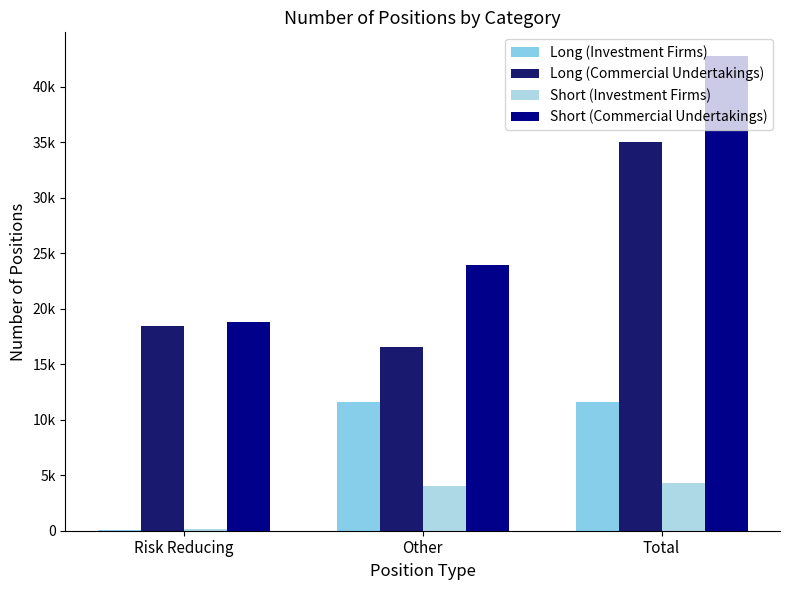

Rank the series by their average value, from lowest to highest.

Short (Investment Firms), Long (Investment Firms), Long (Commercial Undertakings), Short (Commercial Undertakings)